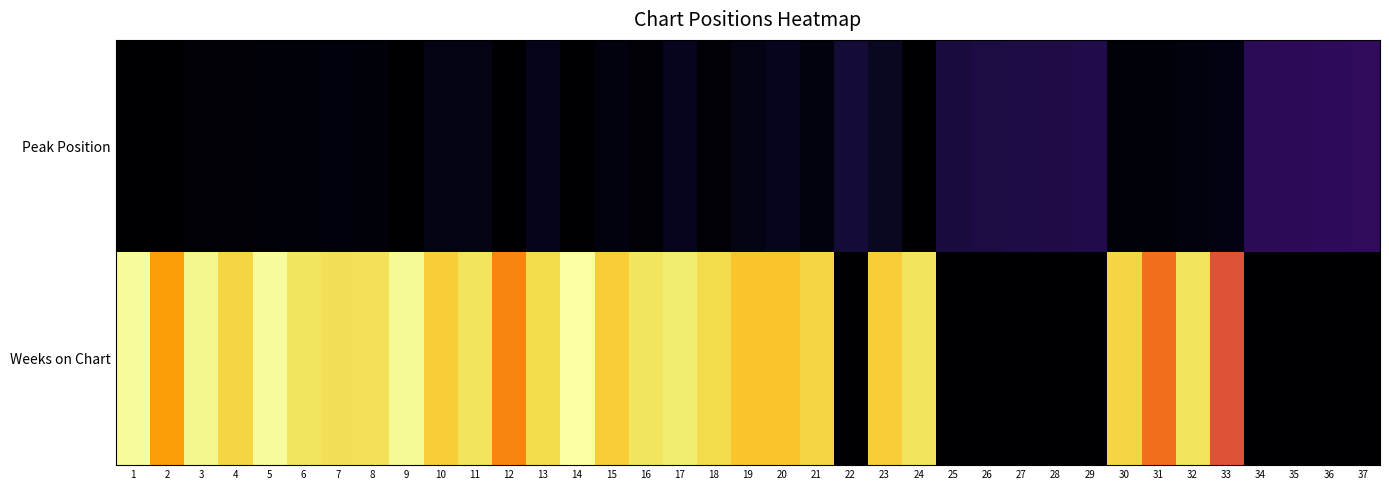

Count the number of categories in the chart.

37